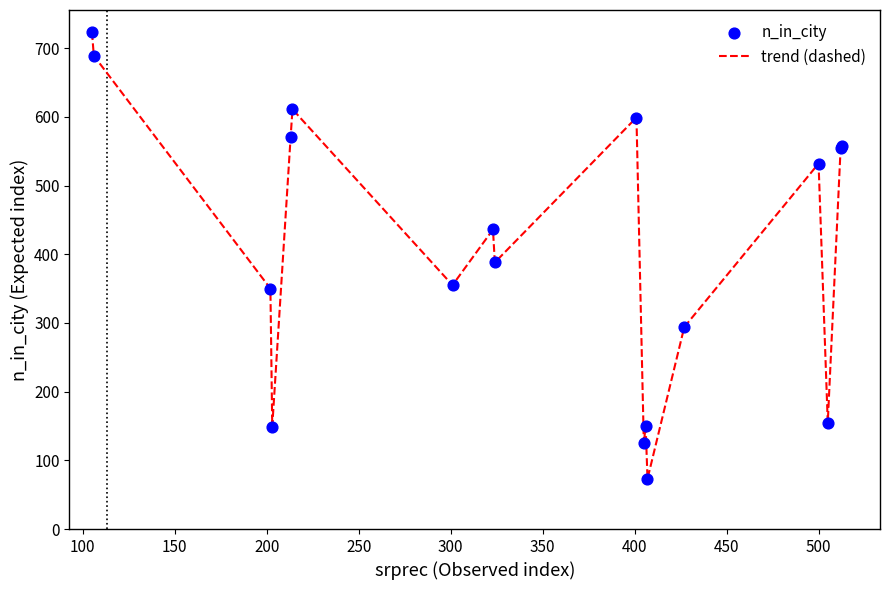

What is the maximum value shown in the chart?

723